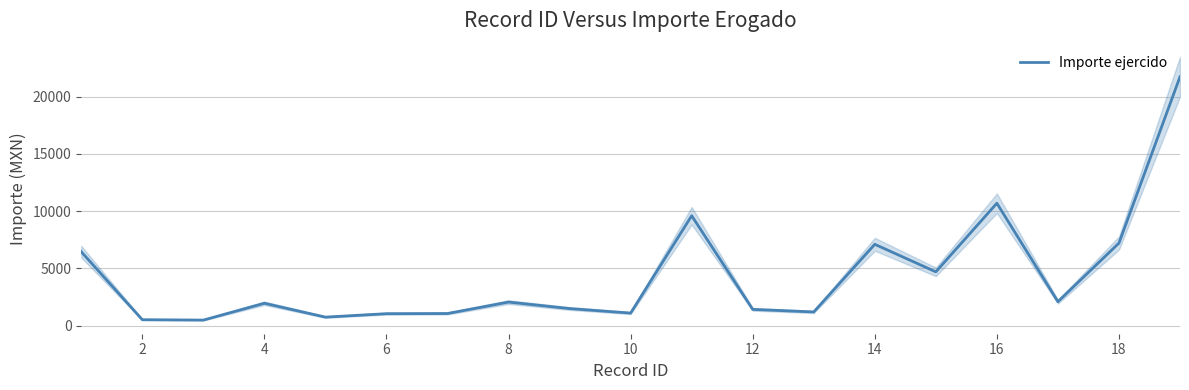

What is the value of the 3rd point from the left?

482